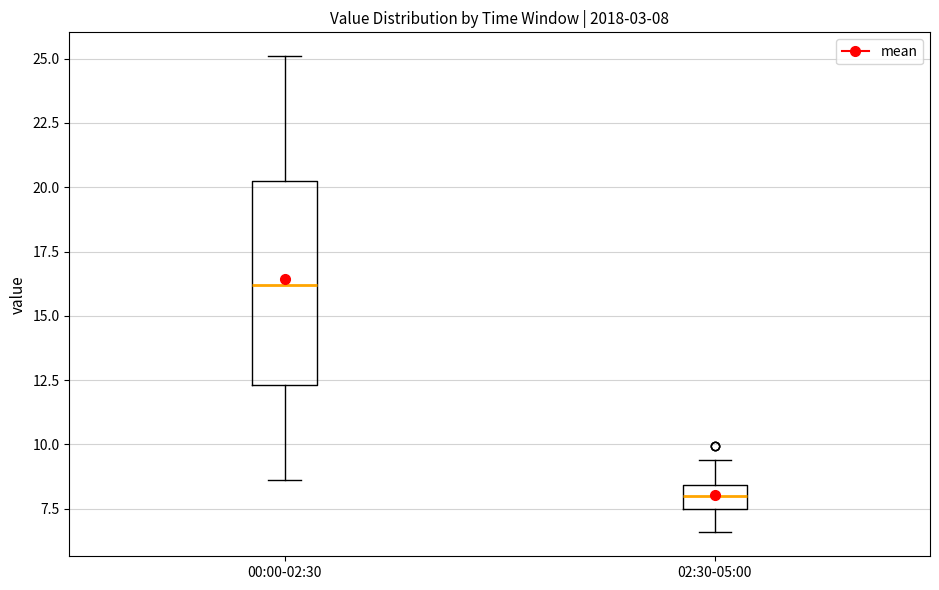

Which box is the tallest, from its lower edge to its upper edge?

00:00-02:30